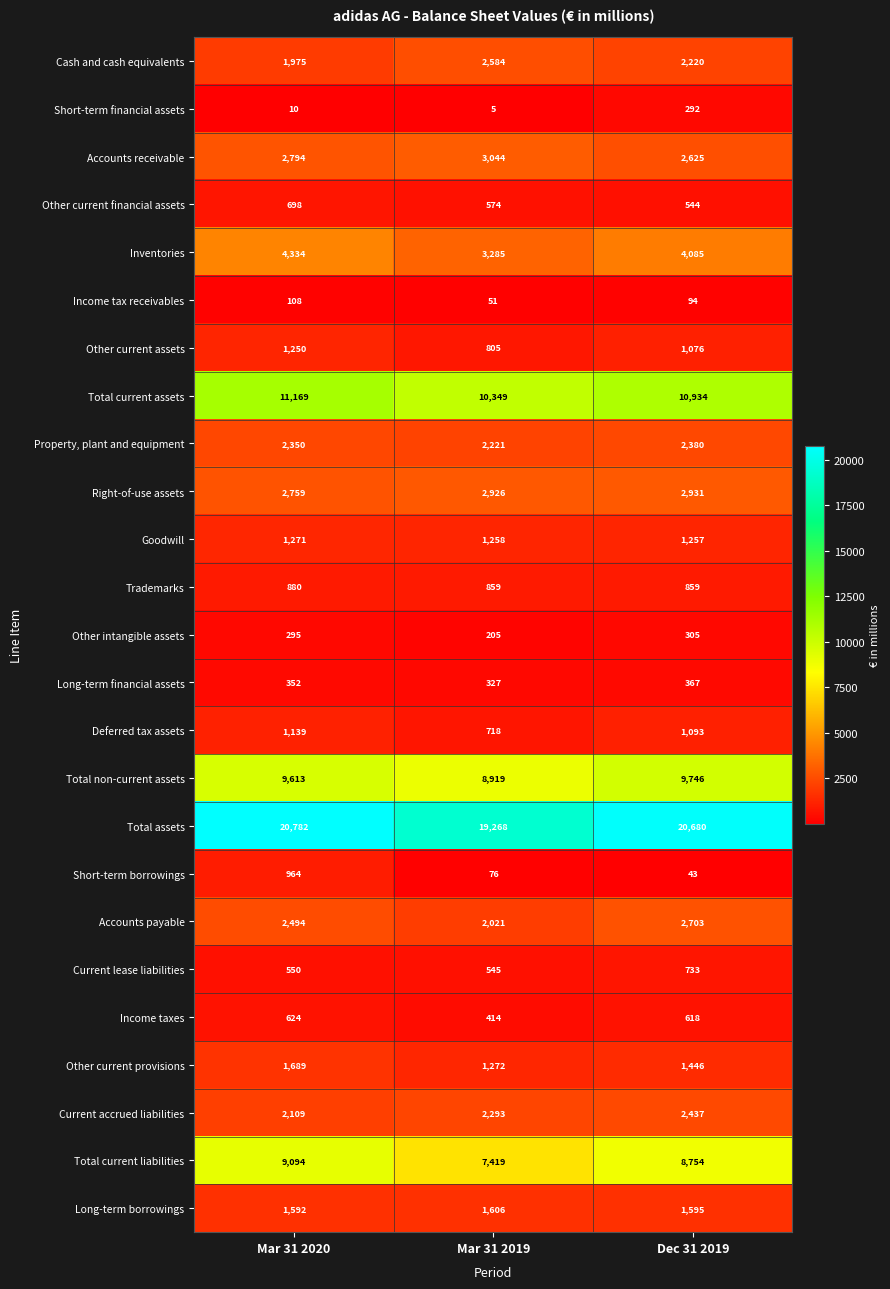

What is the sum of all Total current assets values?

32452